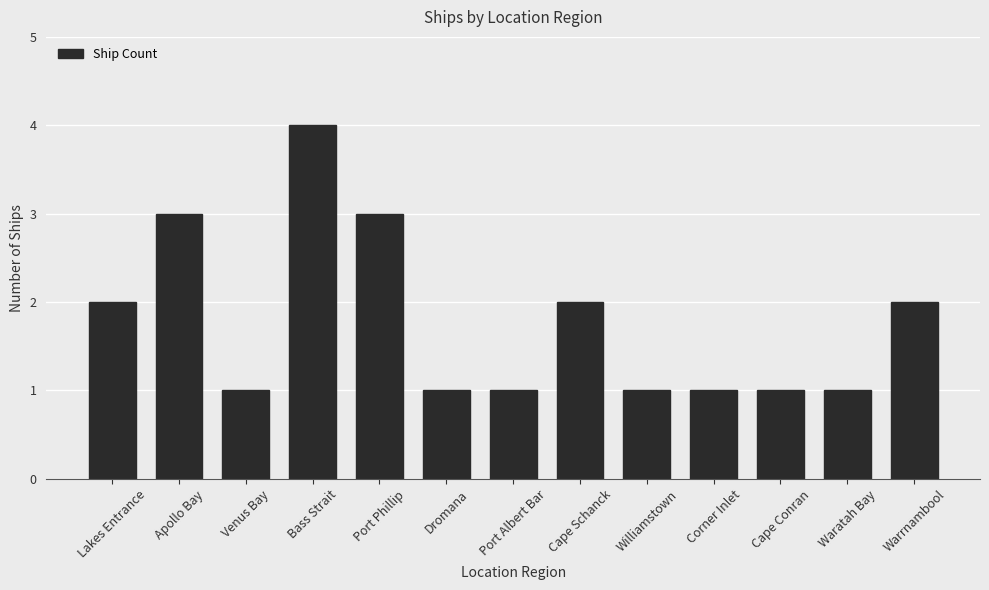

The chart shows a value of 1 at Port Phillip. True or false?

False